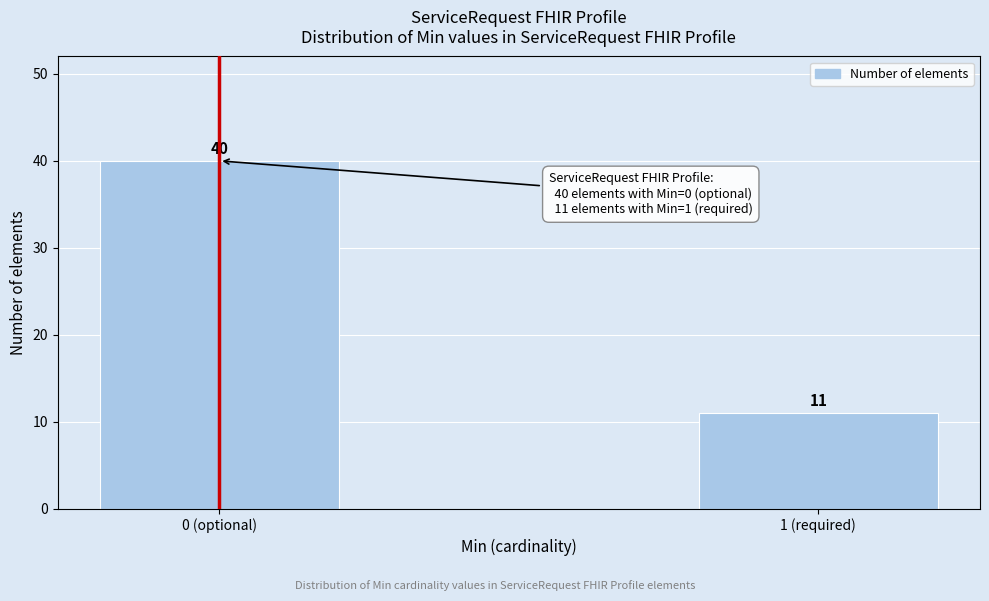

Reading left to right, list all the values displayed in this chart.

0 (optional)=40	1 (required)=11